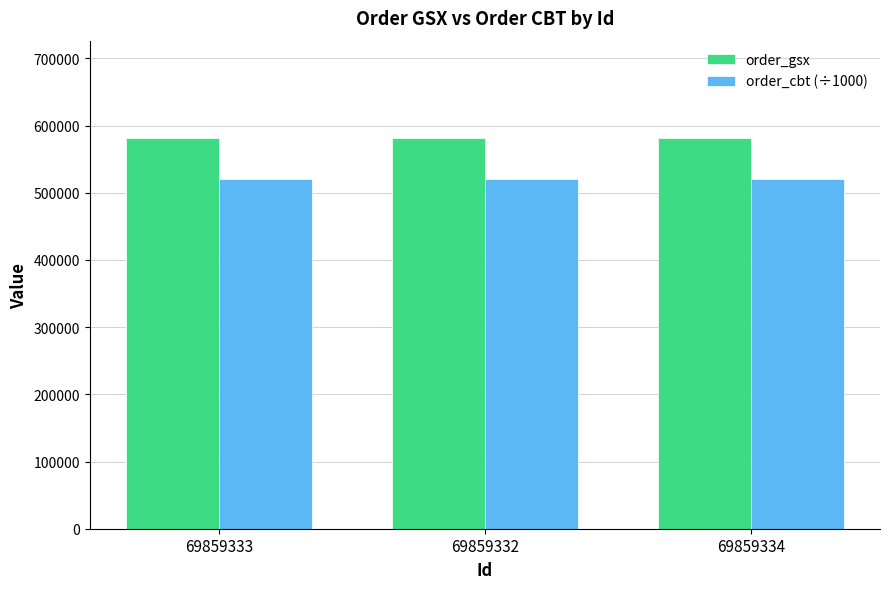

List the series in order of their overall mean, highest first.

order_gsx, order_cbt (÷1000)